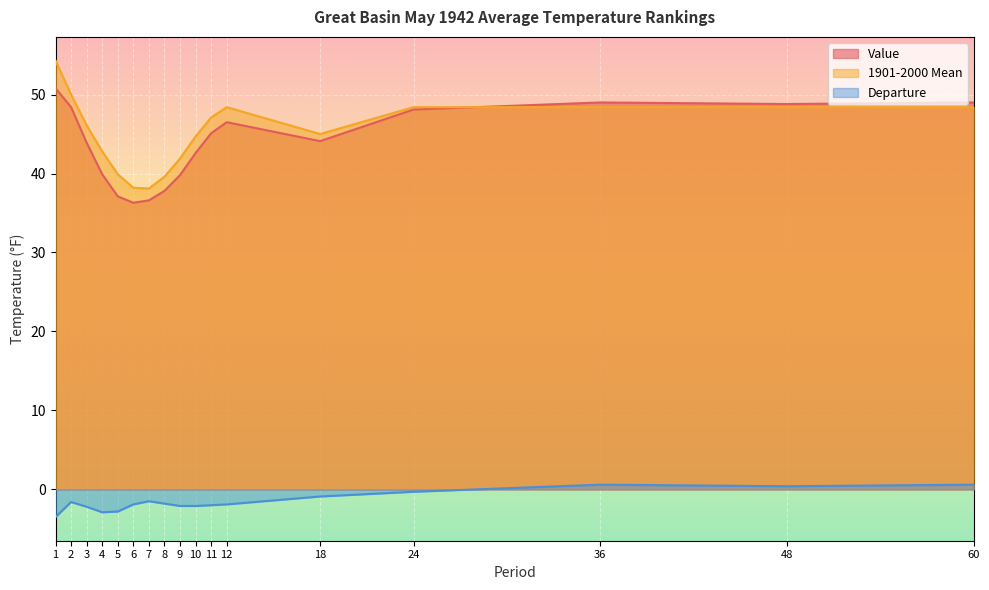

What is the difference between the second highest and minimum values in the 1901-2000 Mean series?

11.9